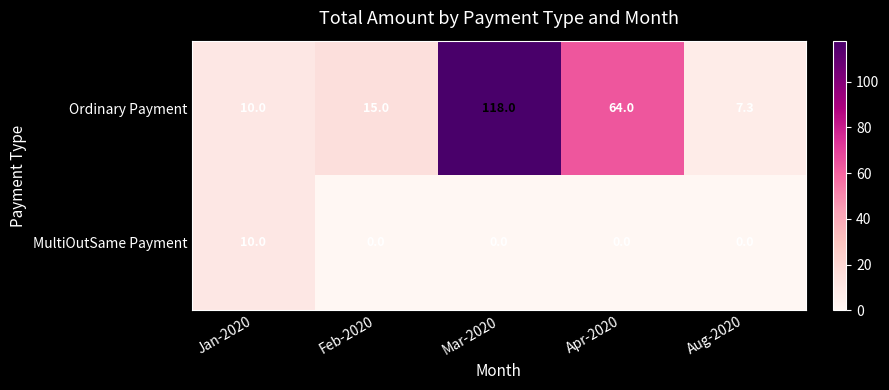

Reading left to right, what are all the values shown in this chart?

Ordinary Payment: Jan-2020=10.0	Feb-2020=15.0	Mar-2020=118.0	Apr-2020=64.0	Aug-2020=7.3
MultiOutSame Payment: Jan-2020=10.0	Feb-2020=0.0	Mar-2020=0.0	Apr-2020=0.0	Aug-2020=0.0